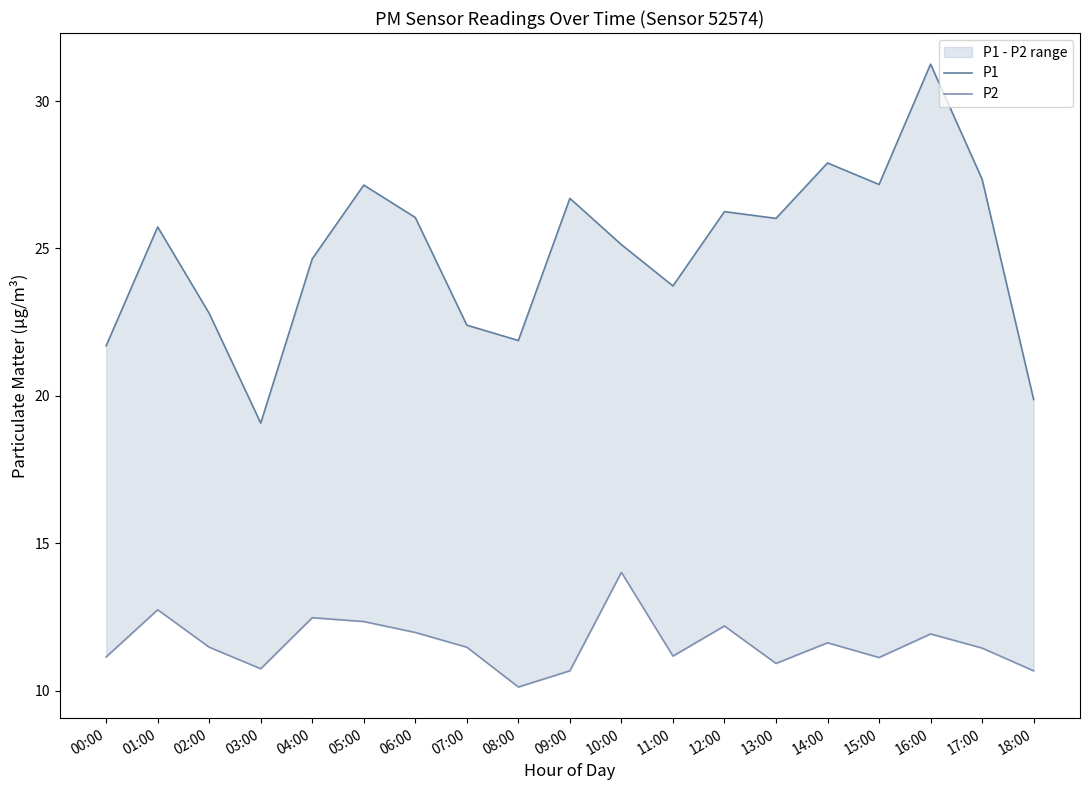

In P1, how many points are higher than both neighbors (excluding endpoints)?

6